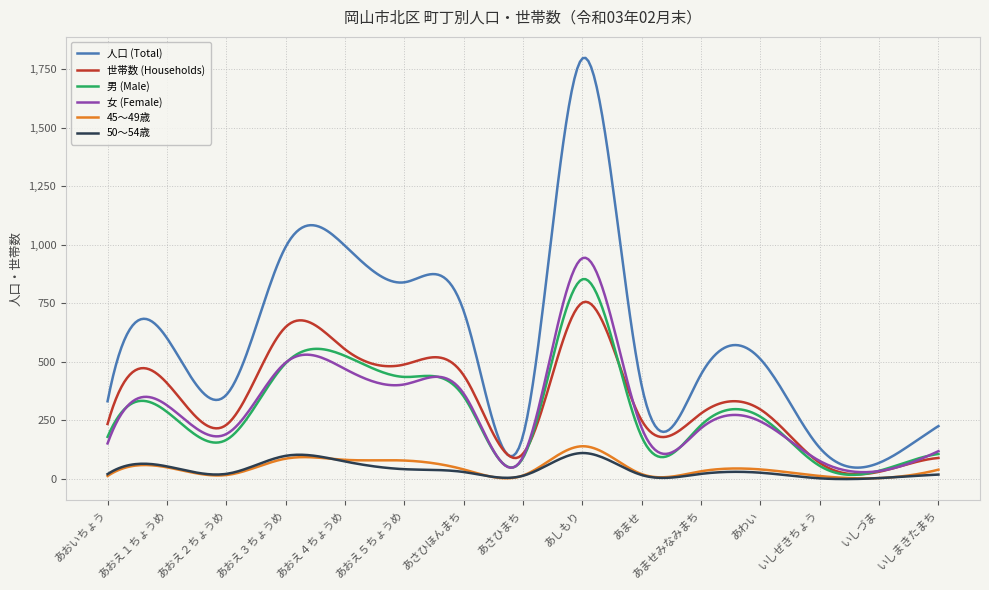

Which series has the largest total across all categories?

人口 (Total)